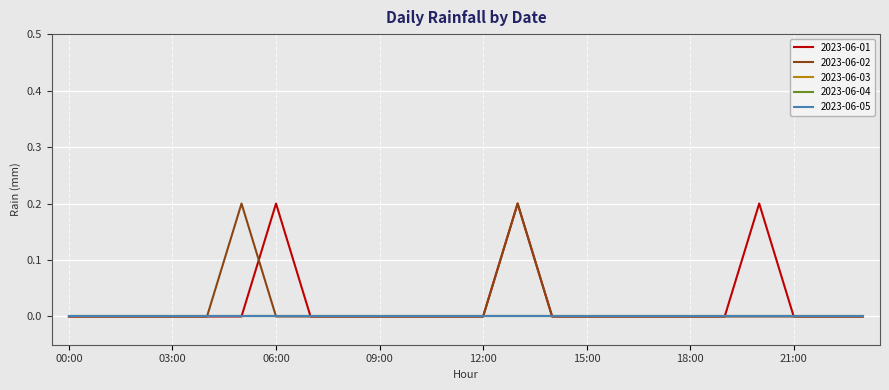

Does the chart display data point markers on the line(s)?

No